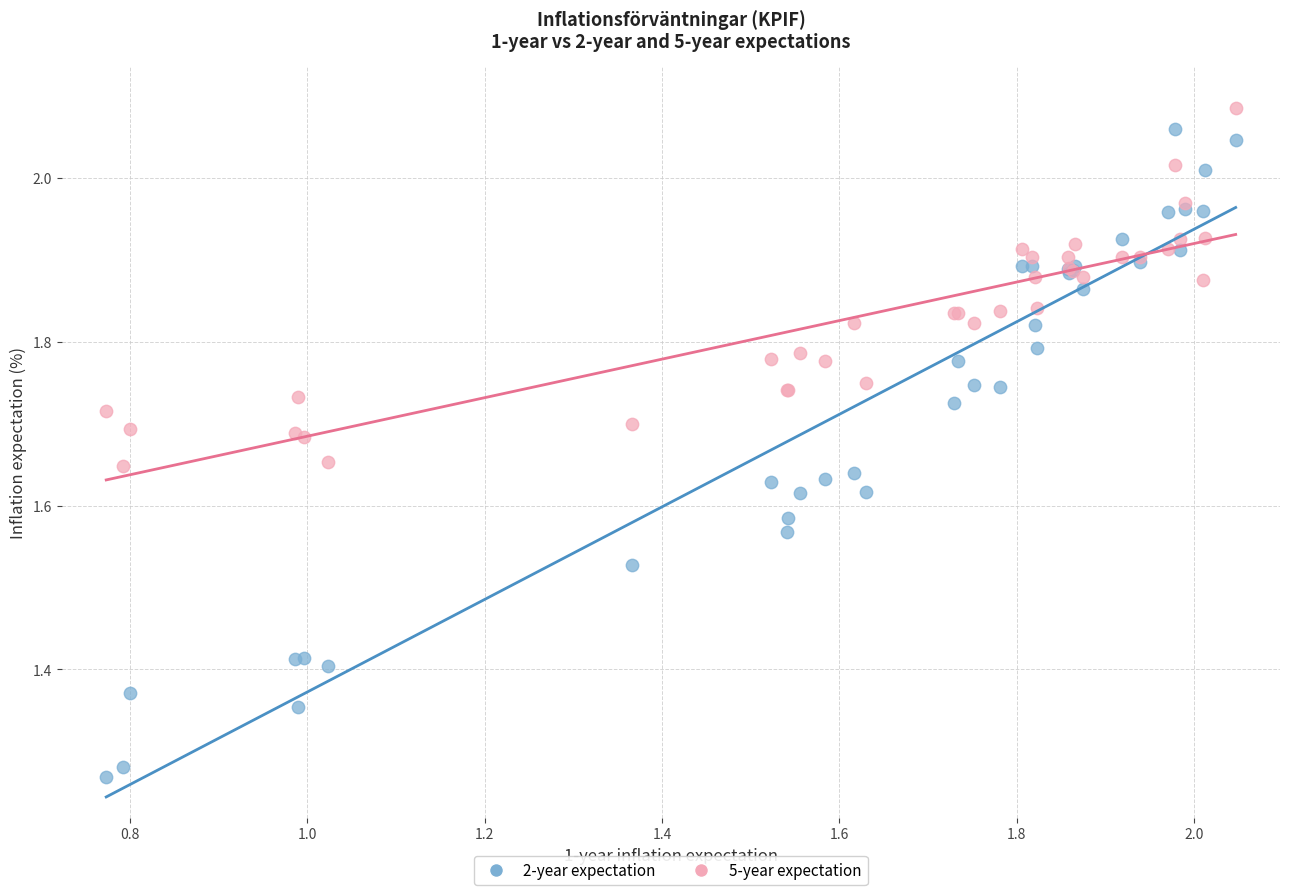

Which series reaches the maximum Y coordinate?

5-year expectation